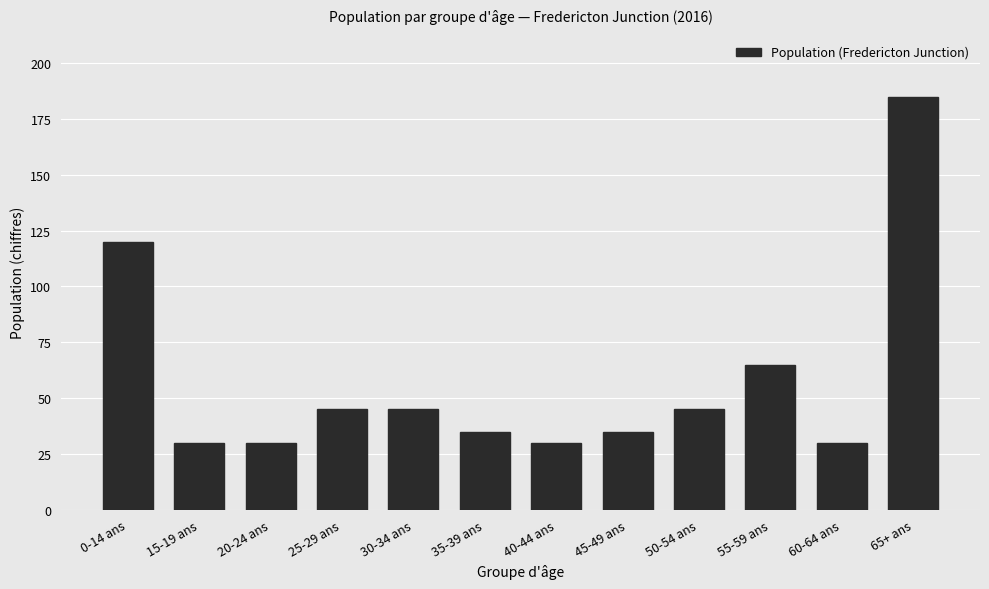

The value at 45-49 ans is 35. True or false?

True